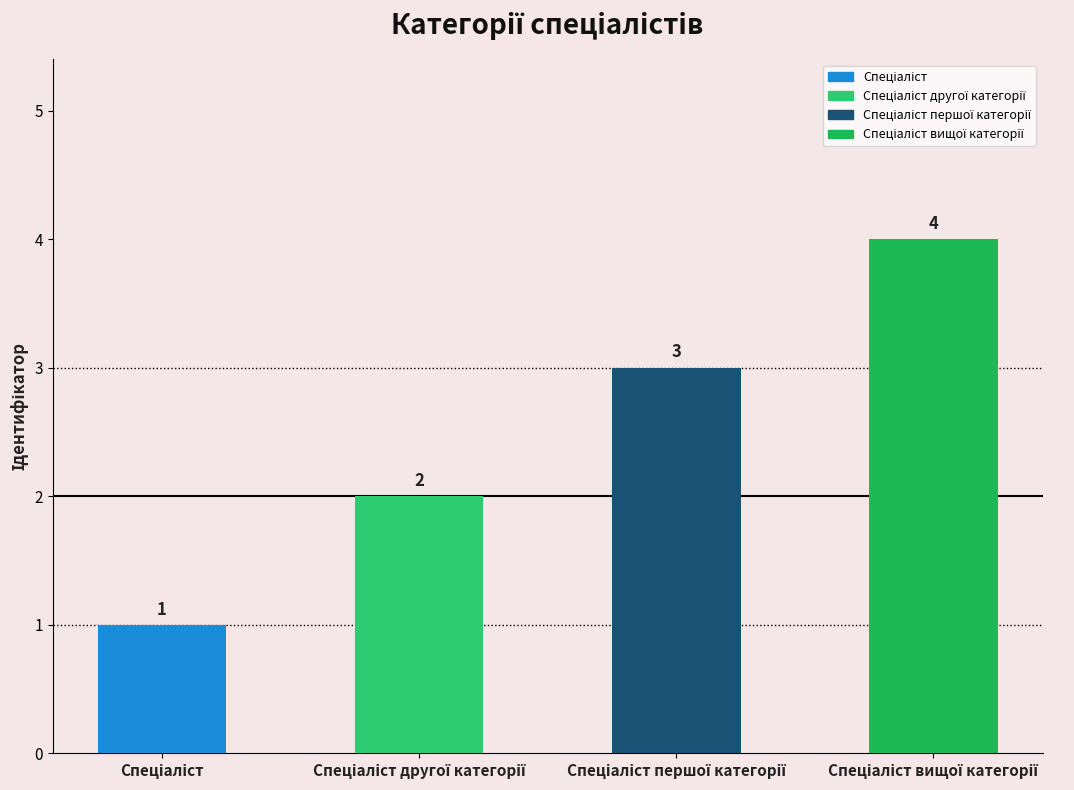

How many values are between 2 and 4?

3